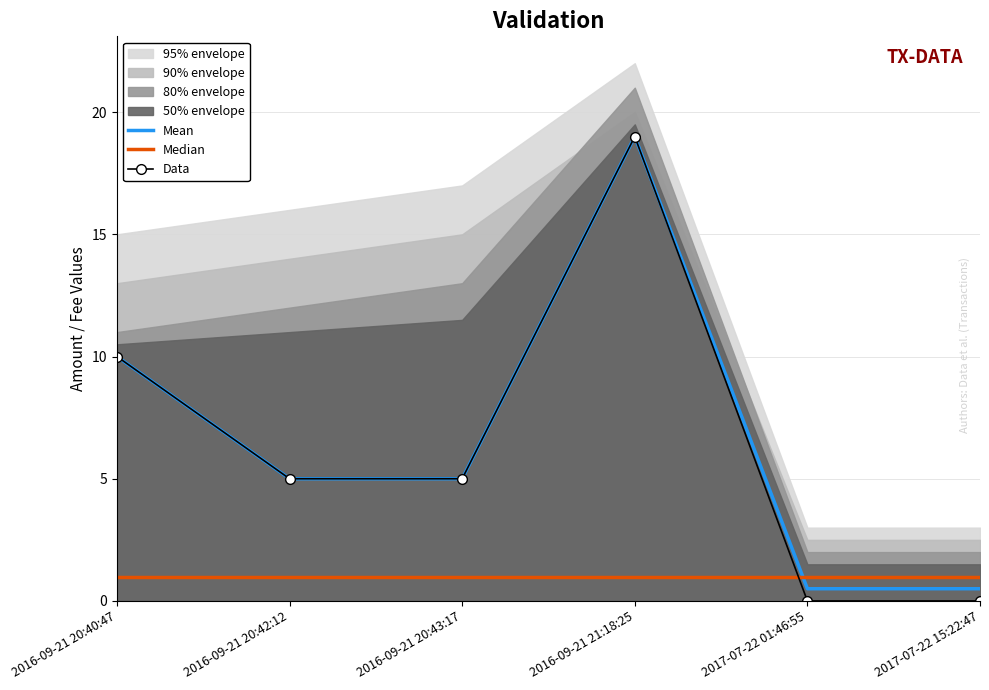

What is the value of the Median point at the 1st from the left?

1.0